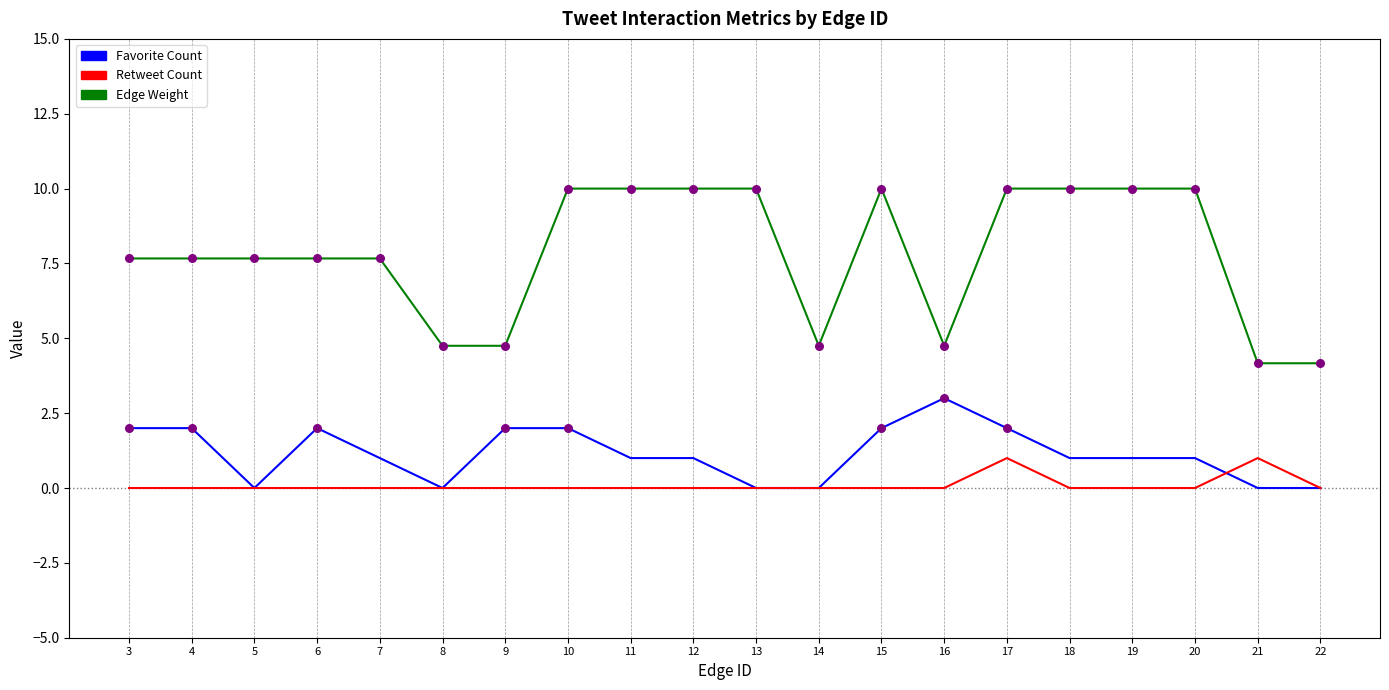

Is the value of Favorite Count at 16 greater than the value of Retweet Count at 3?

Yes